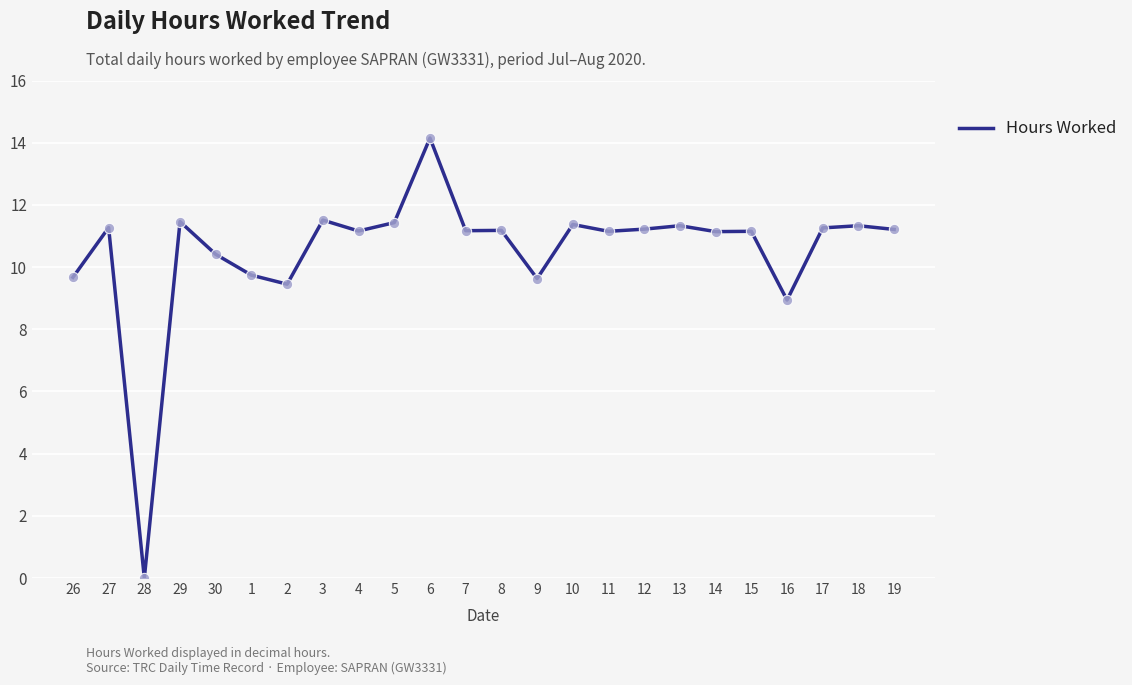

Between 26 and 3, which is larger?

3